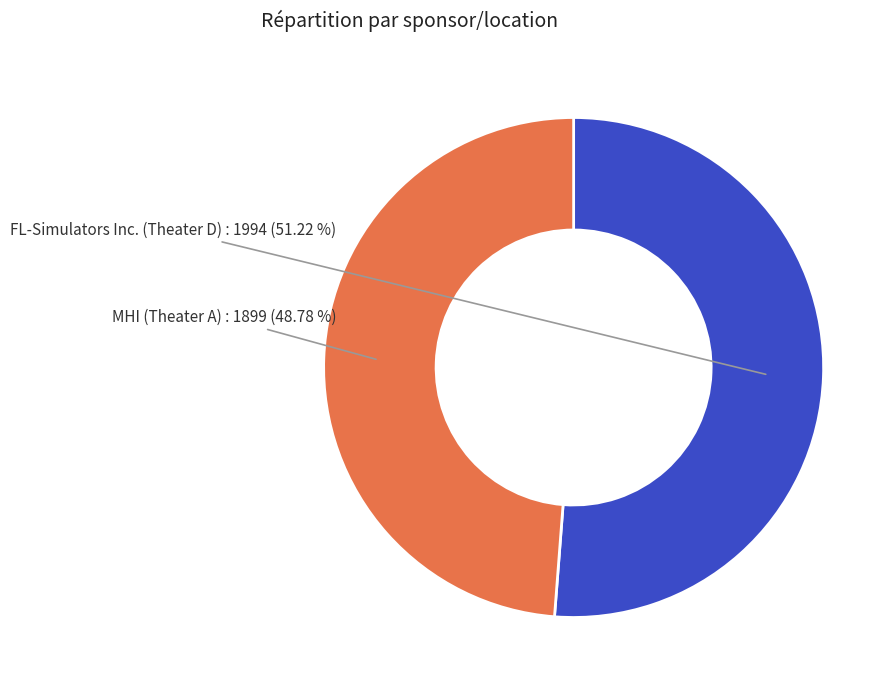

Does FL-Simulators Inc. (Theater D) account for over 50% of the chart?

Yes